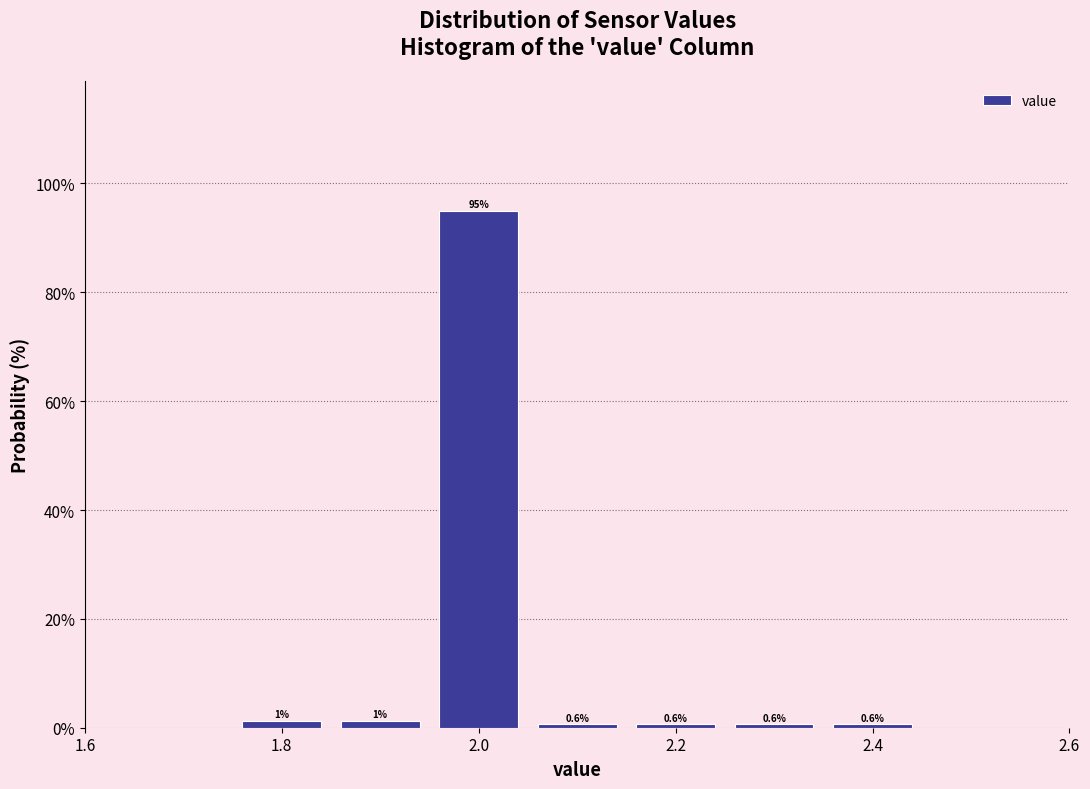

Which range on the x-axis has the tallest bar?

1.95 to 2.05